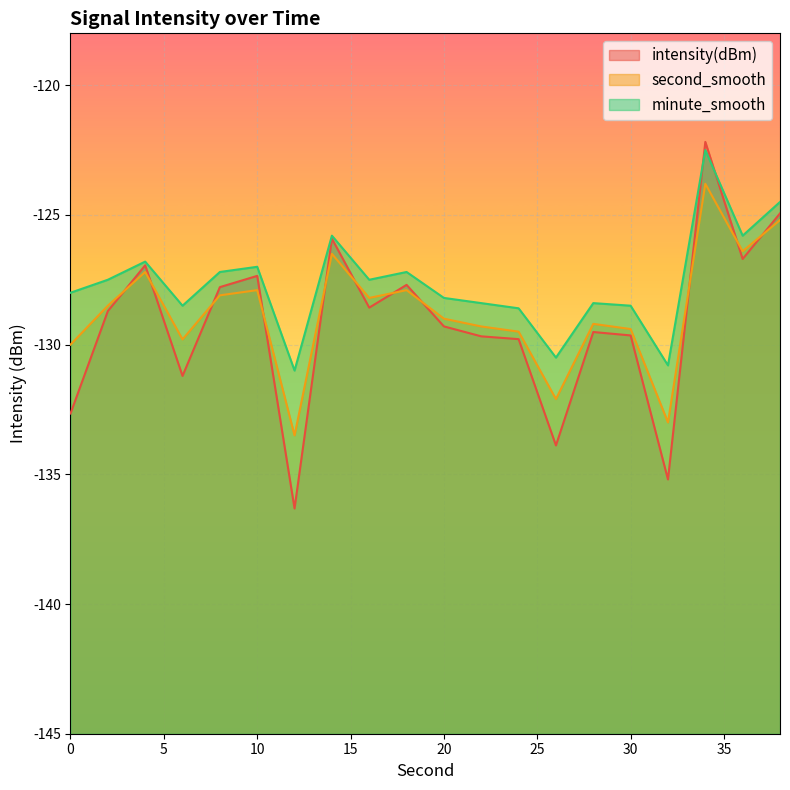

Which series has the largest total across all categories?

minute_smooth